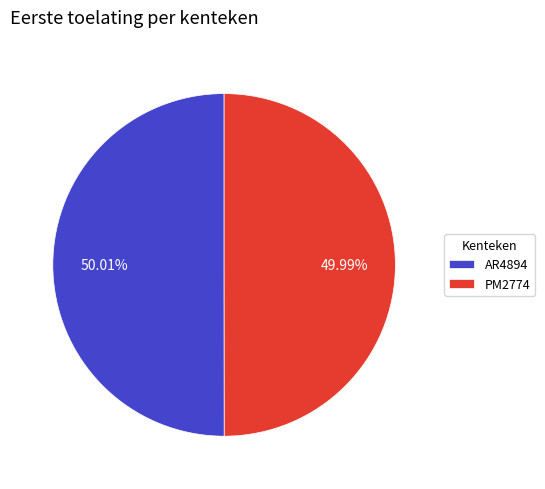

Combined, what portion of the pie is AR4894 and PM2774?

100.0%